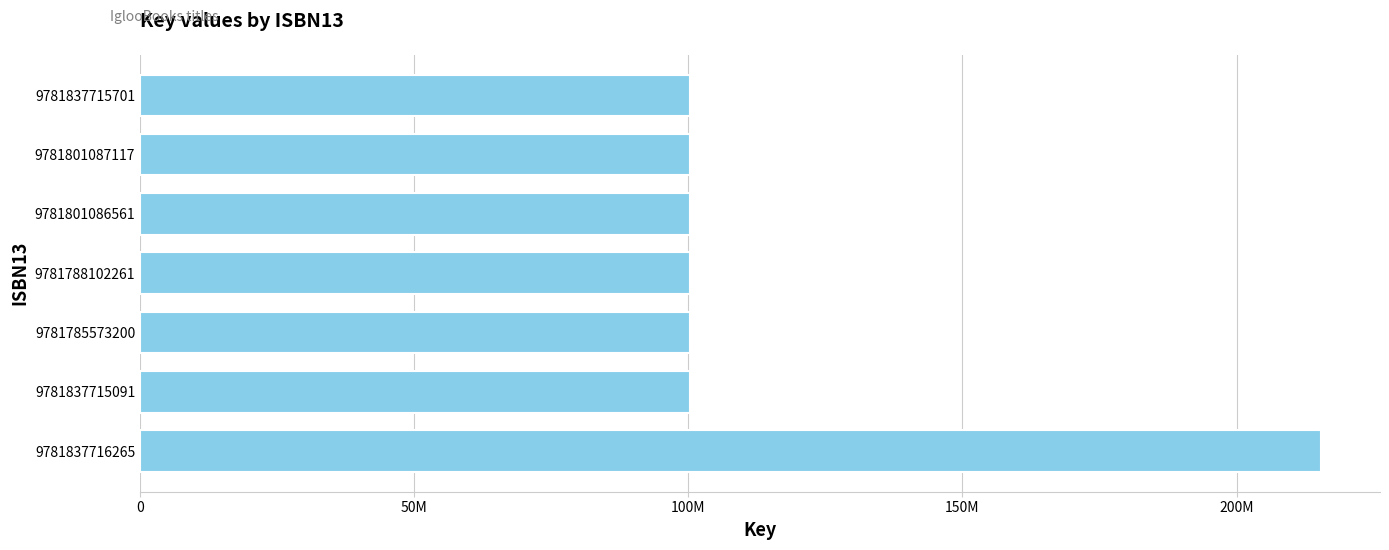

Does the chart contain any negative values?

No